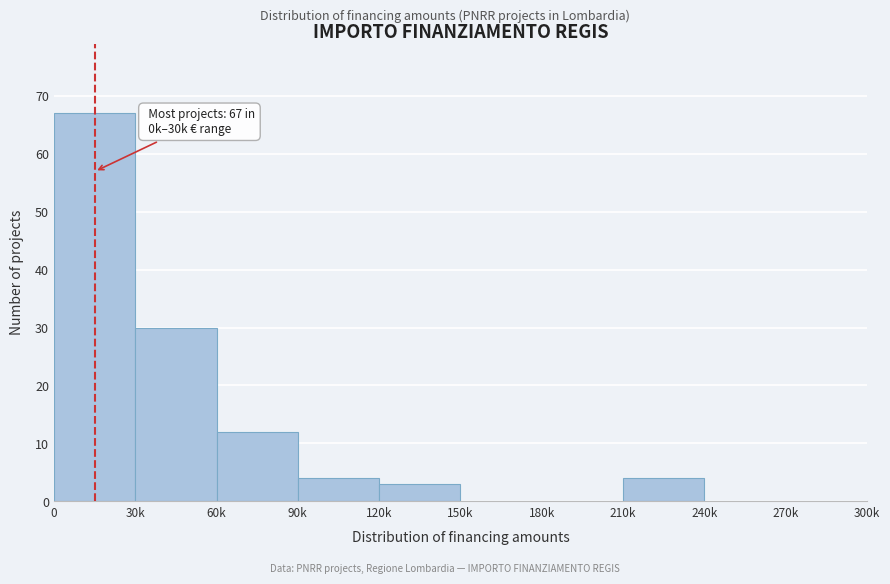

Reading right to left, what are all the values shown in this chart?

270k=0	240k=0	210k=4	180k=0	150k=0	120k=3	90k=4	60k=12	30k=30	0=67